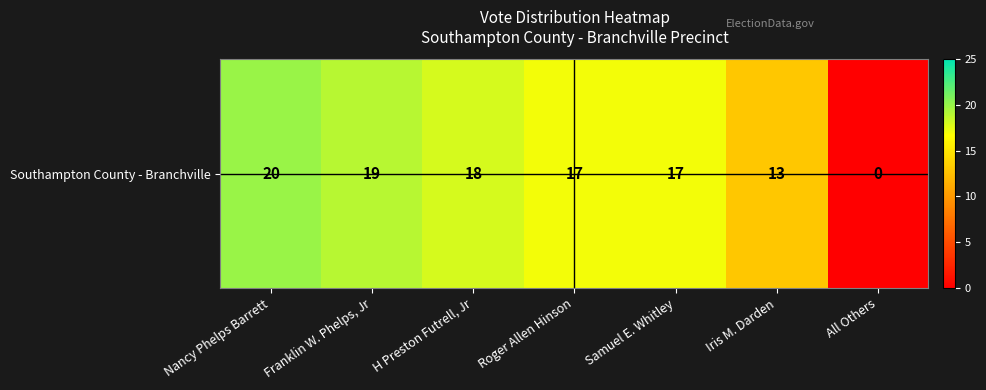

What is the average value?

15